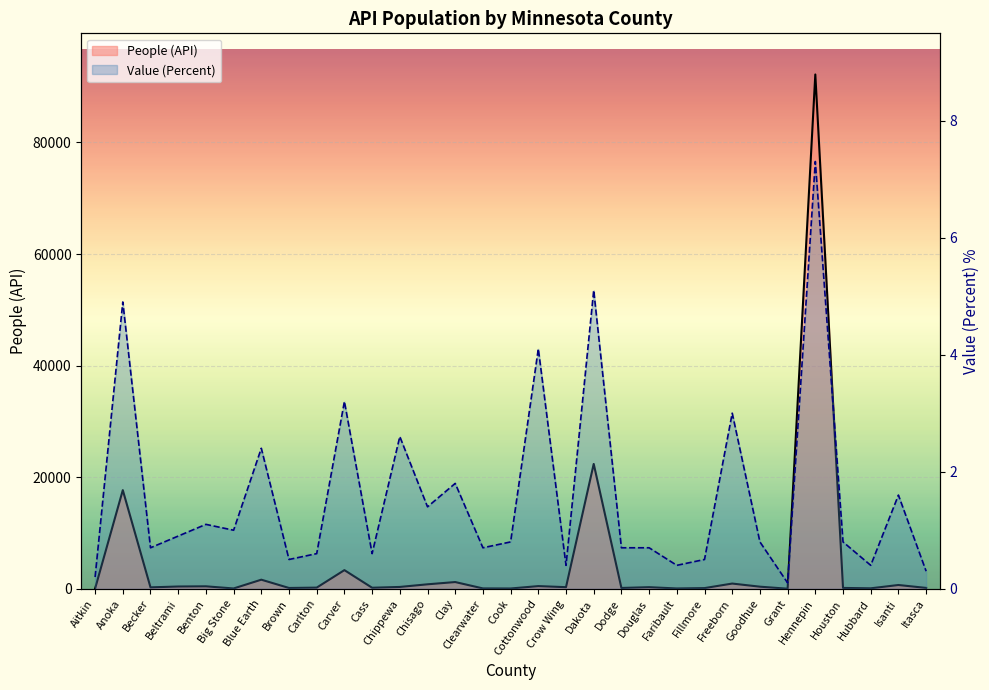

What are all the series names shown in the legend?

People (API), Value (Percent)